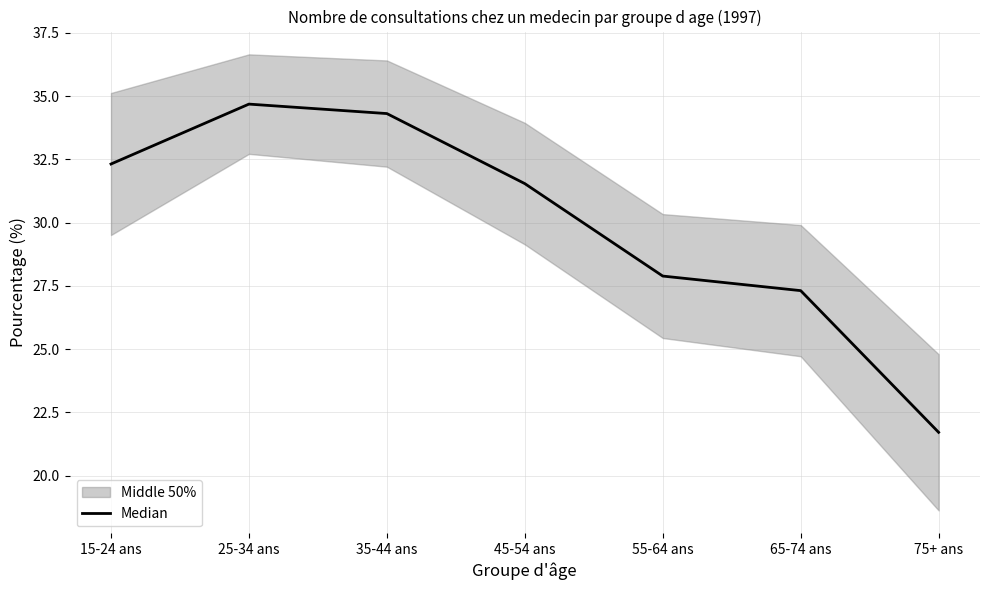

What is the label of the 4th point from the right?

45-54 ans